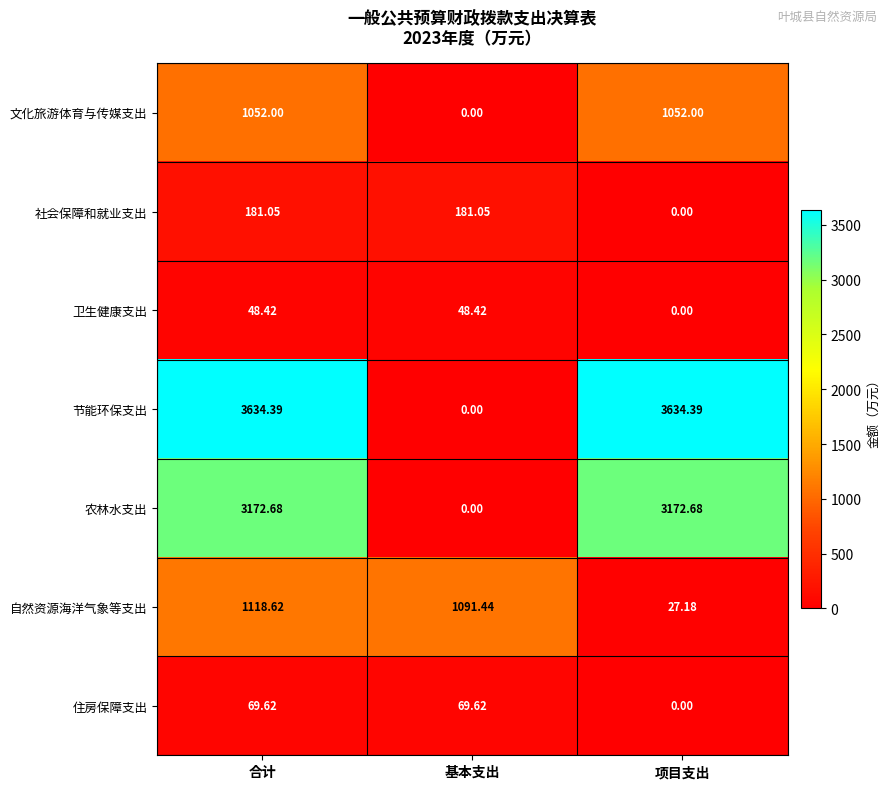

At which label does 卫生健康支出 first exceed 48?

合计